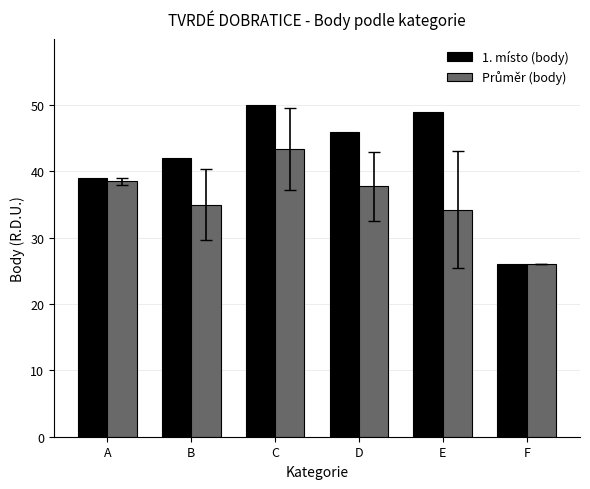

How many bars are there in each group?

2